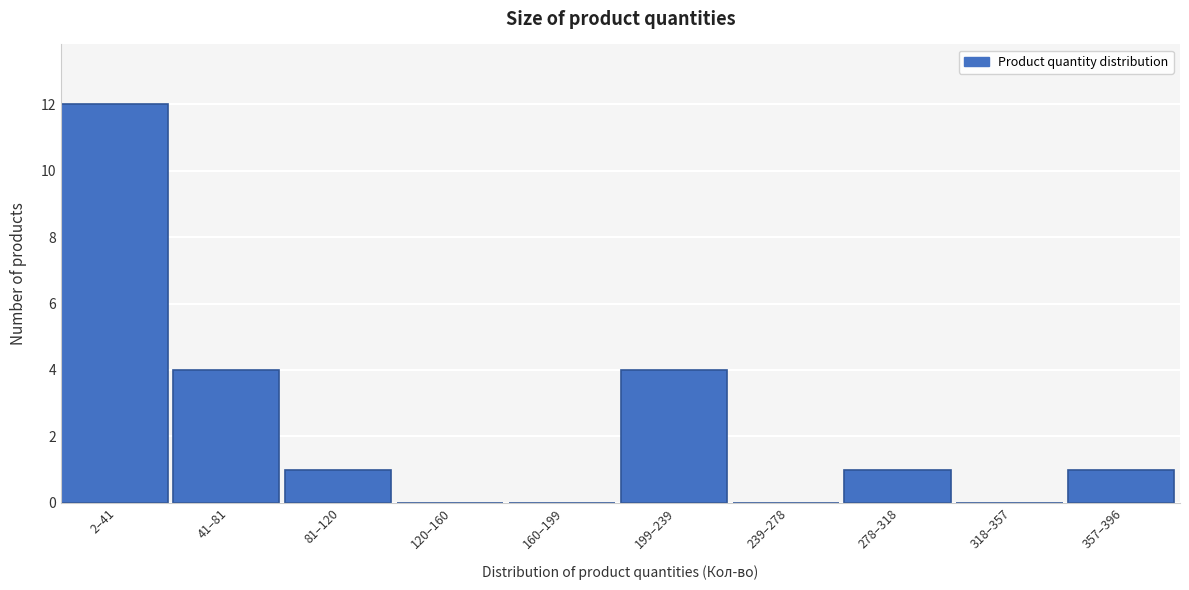

What value does the data have at 199–239?

4